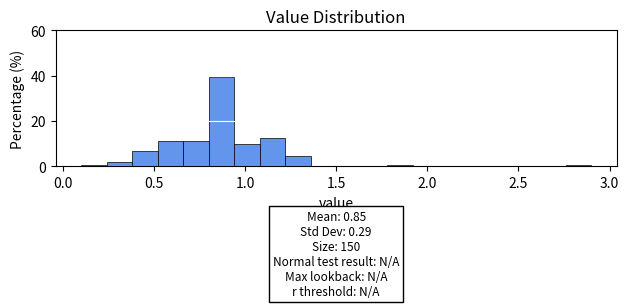

Read against the x-axis, roughly where is the centre of the tallest bar?

0.85